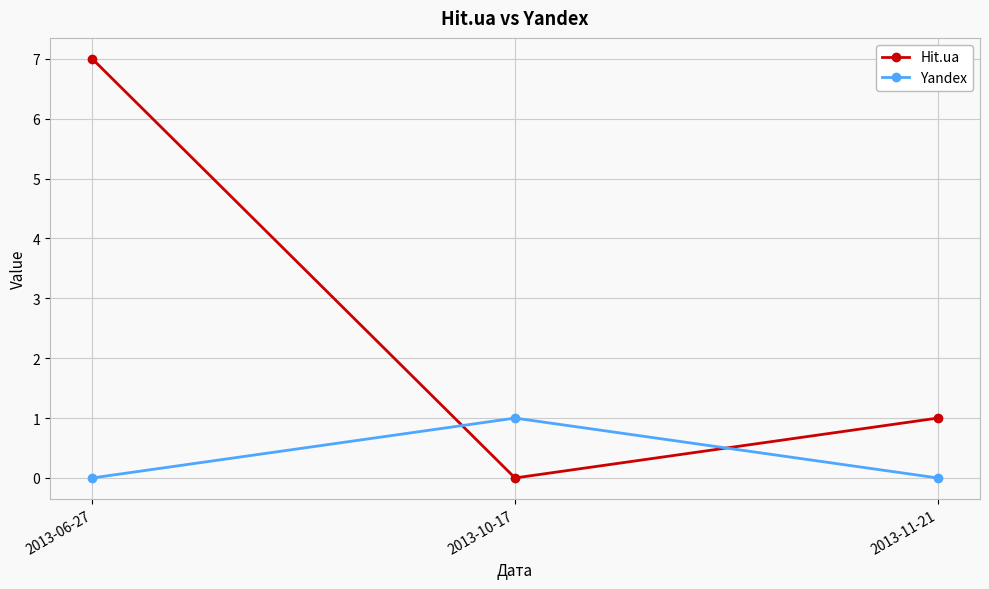

What is the maximum value shown in the chart?

7